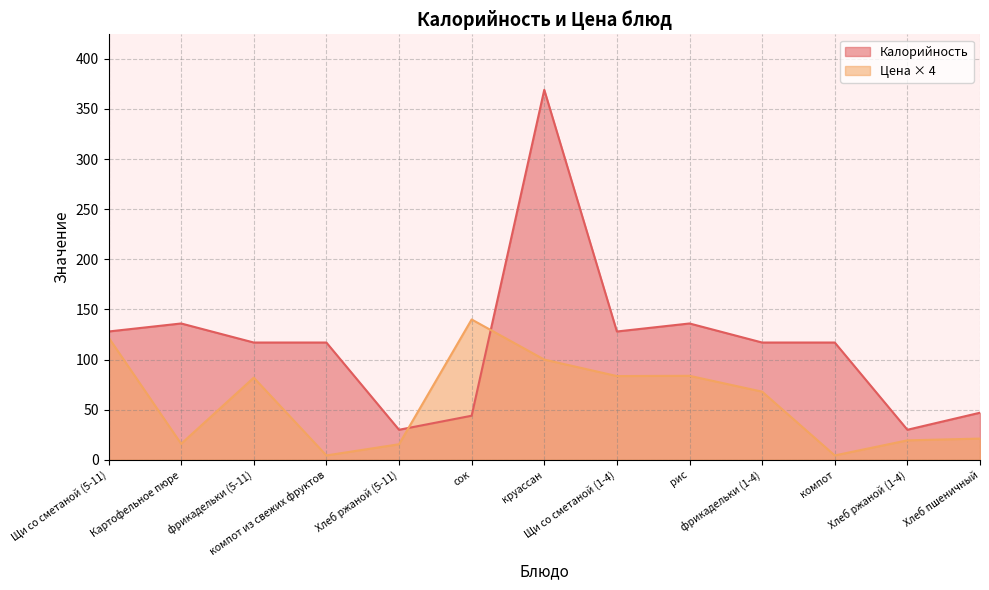

Reading right to left, transcribe all the data shown in this chart.

Калорийность: Хлеб пшеничный=47.0	Хлеб ржаной (1-4)=30.0	компот=117.0	фрикадельки (1-4)=117.0	рис=136.0	Щи со сметаной (1-4)=128.0	круассан=369.0	сок=44.0	Хлеб ржаной (5-11)=30.0	компот из свежих фруктов=117.0	фрикадельки (5-11)=117.0	Картофельное пюре=136.0	Щи со сметаной (5-11)=128.0
Цена: Хлеб пшеничный=21.2	Хлеб ржаной (1-4)=19.4	компот=4.4	фрикадельки (1-4)=68.0	рис=83.8	Щи со сметаной (1-4)=83.6	круассан=100.0	сок=140.0	Хлеб ржаной (5-11)=15.6	компот из свежих фруктов=4.4	фрикадельки (5-11)=82.0	Картофельное пюре=16.0	Щи со сметаной (5-11)=122.1